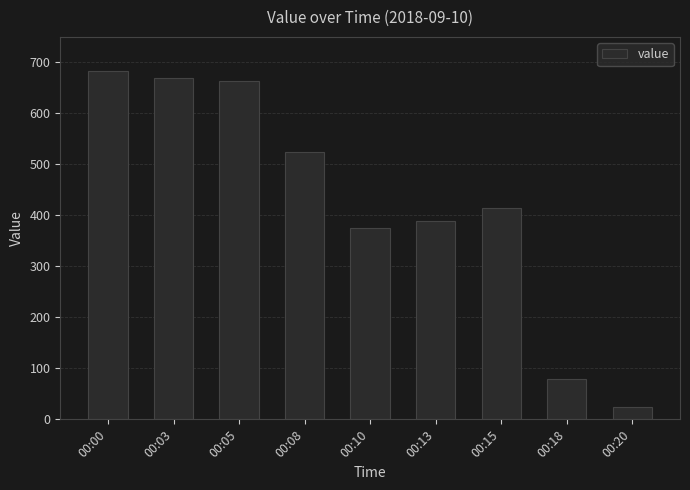

Reading right to left, what are all the values shown in this chart?

00:20=24.9	00:18=79.3	00:15=414.1	00:13=389.3	00:10=375.6	00:08=523.7	00:05=664.2	00:03=669.8	00:00=683.3